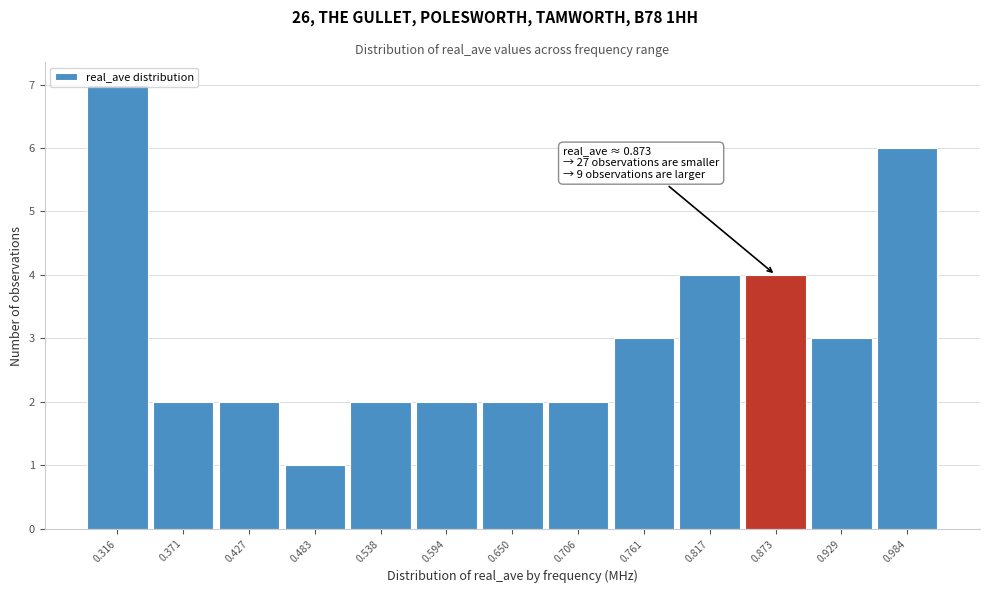

Which range on the x-axis has the tallest bar?

0.29 to 0.34